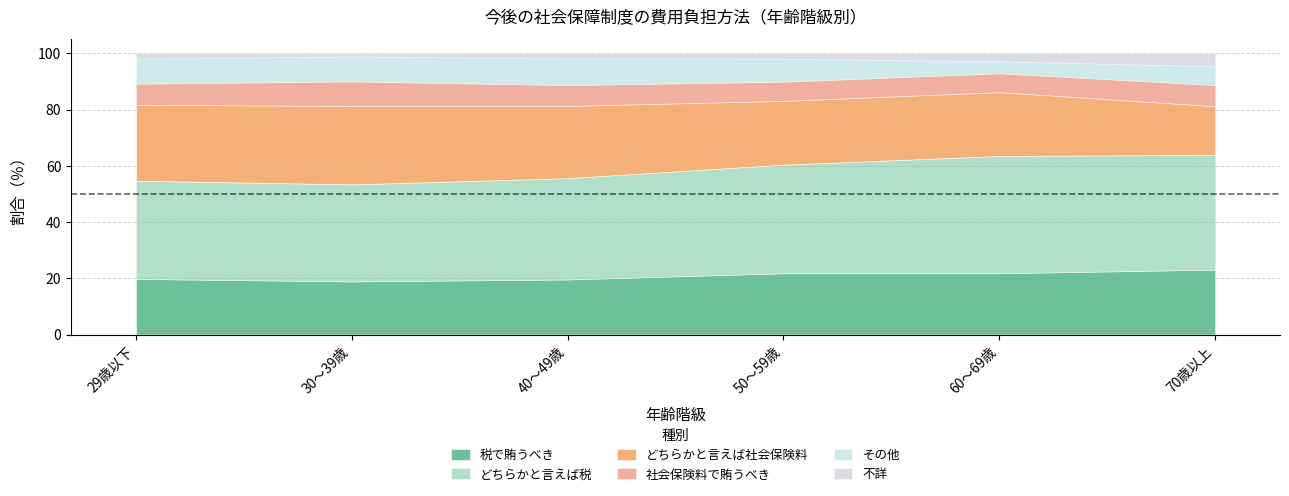

Rank the series at 29歳以下 from lowest to highest value.

不詳, 社会保険料で賄うべき, その他, 税で賄うべき, どちらかと言えば社会保険料, どちらかと言えば税